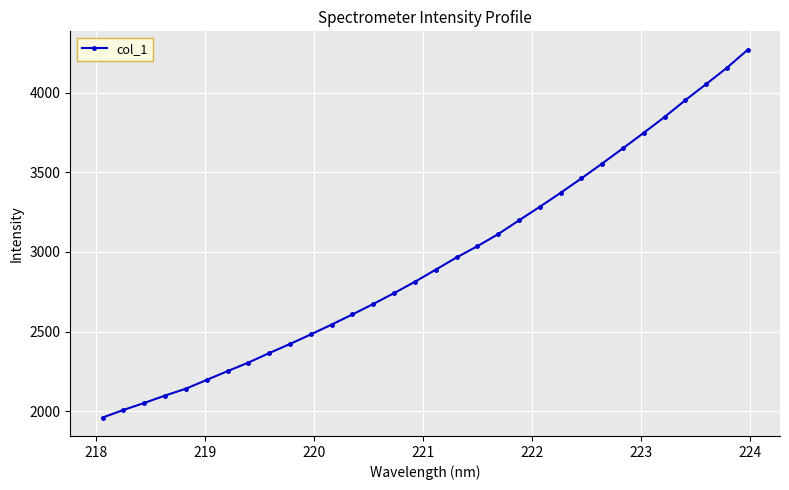

What is the value of the 29th point from the left?

3952.8